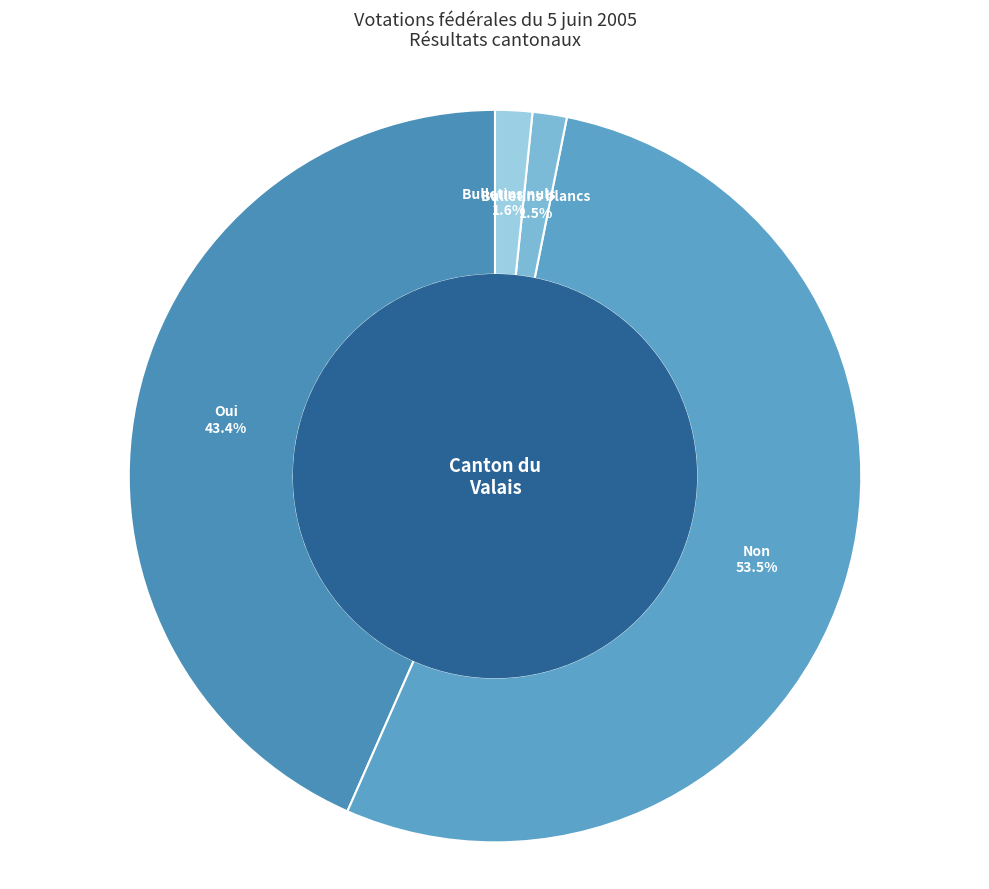

Count the number of slices in the pie.

4